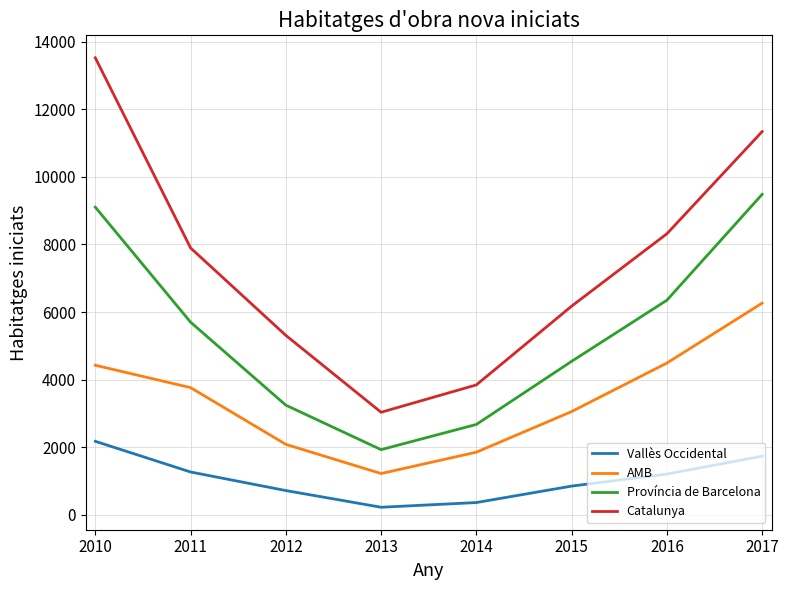

Which category has the highest value in the AMB series?

2017